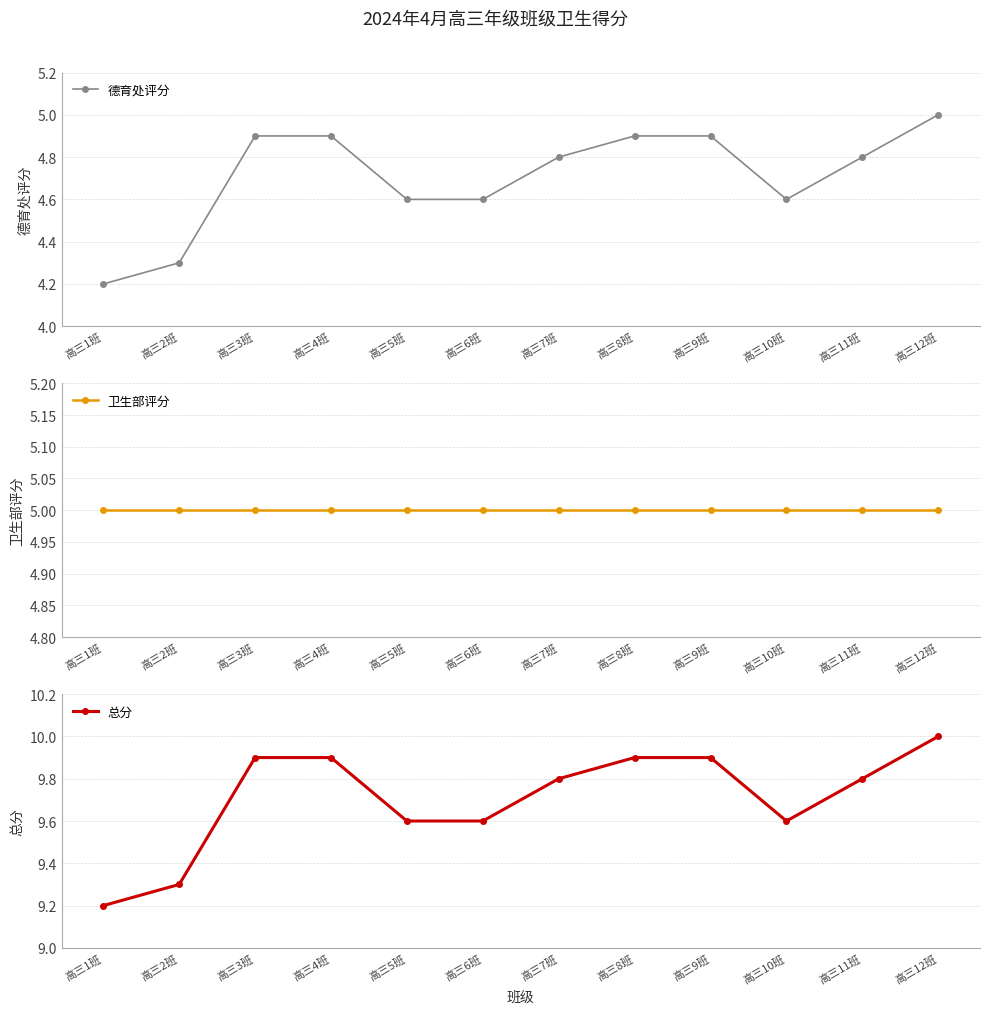

How many distinct data groups are displayed?

3